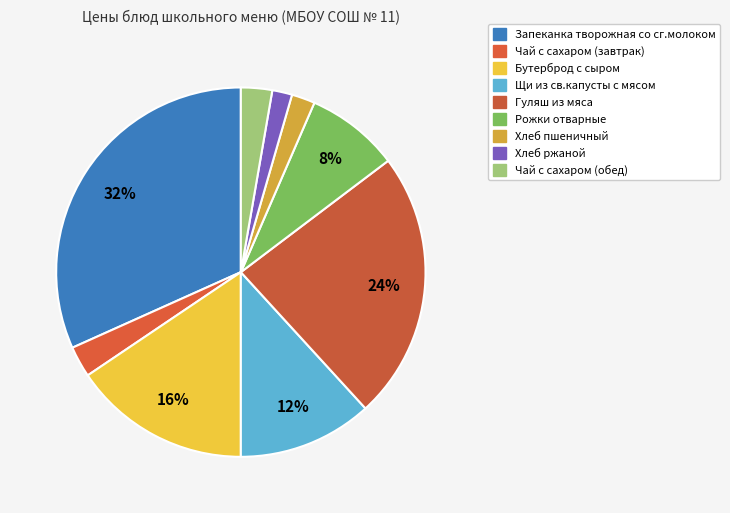

How many slices are in this pie chart?

9